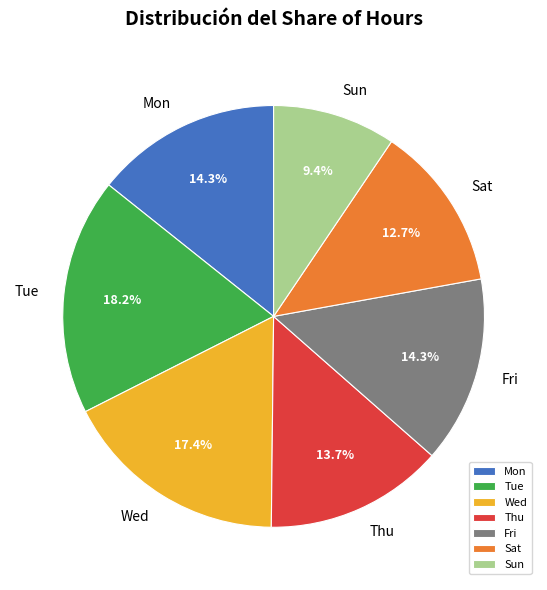

Is there any slice that represents more than half of the pie?

No